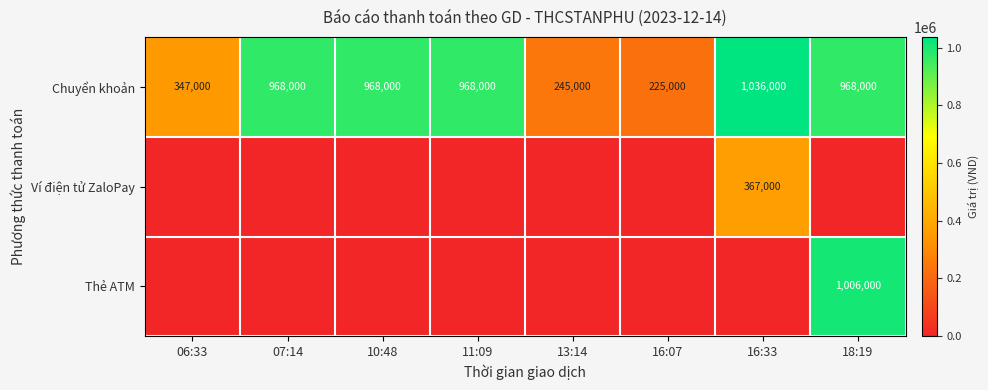

True or false: Chuyển khoản has a value of 364116 at 07:14.

False